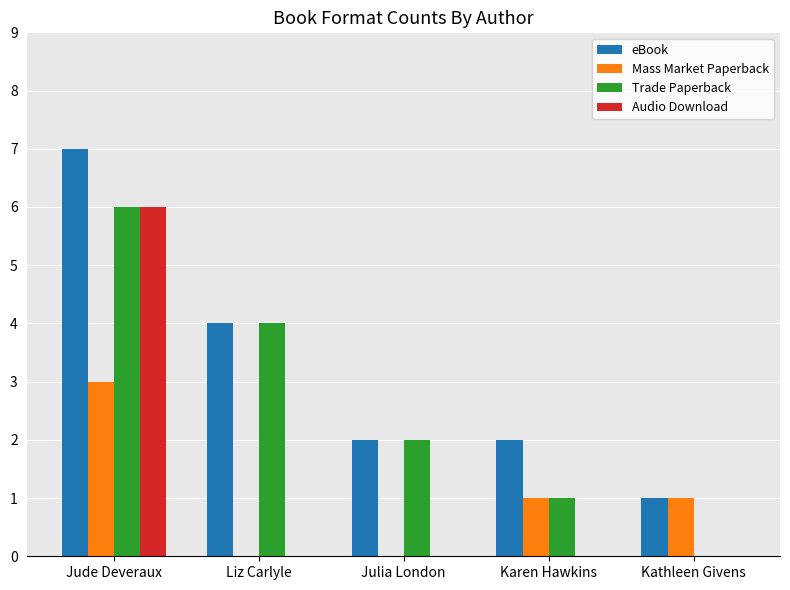

At which label does Trade Paperback first exceed 2?

Jude Deveraux